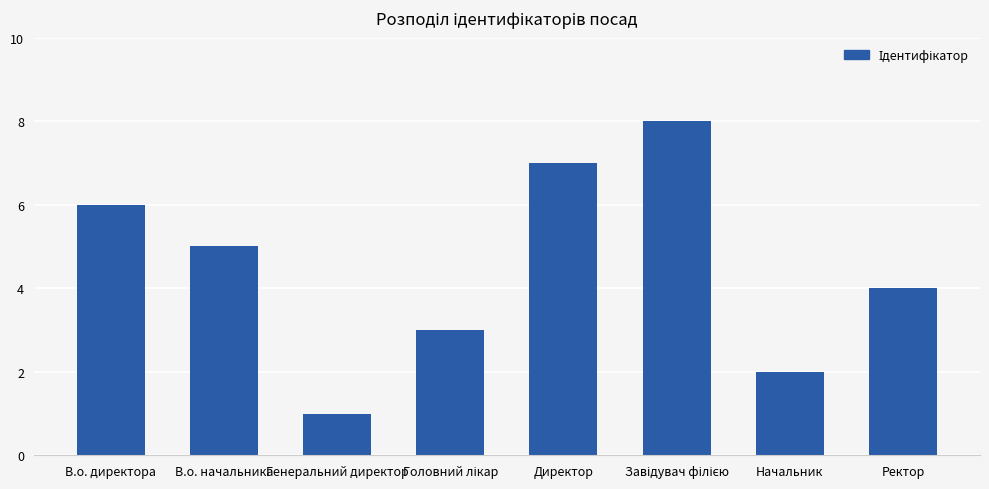

What value does the data have at Директор?

7